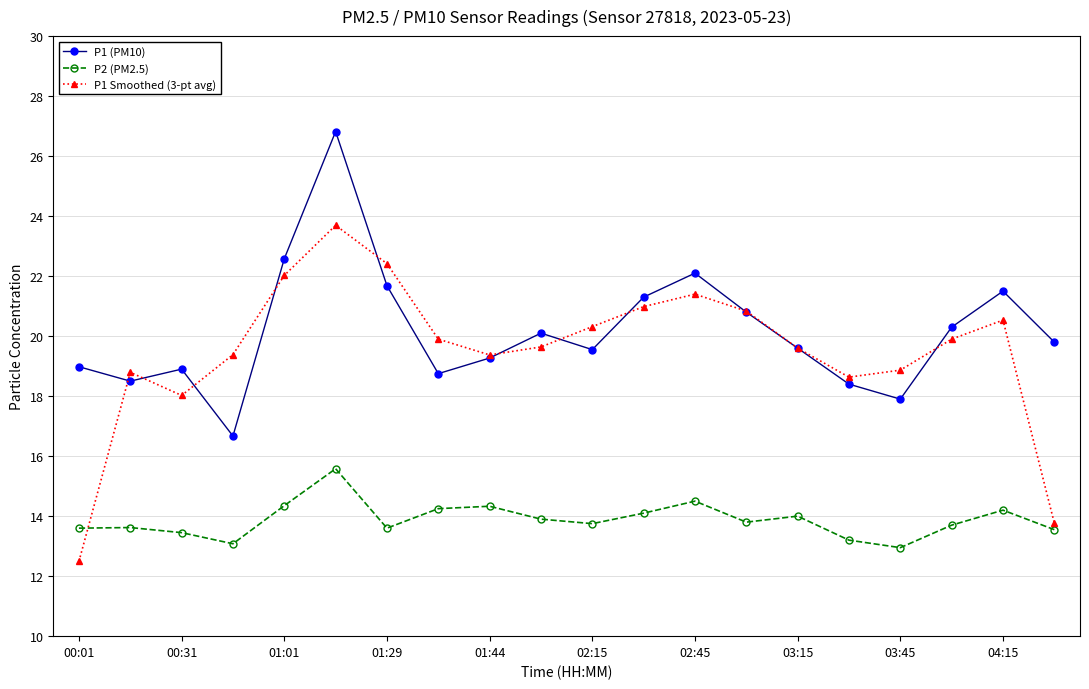

True or false: P1 (PM10) and P2 (PM2.5) cross at least once.

False